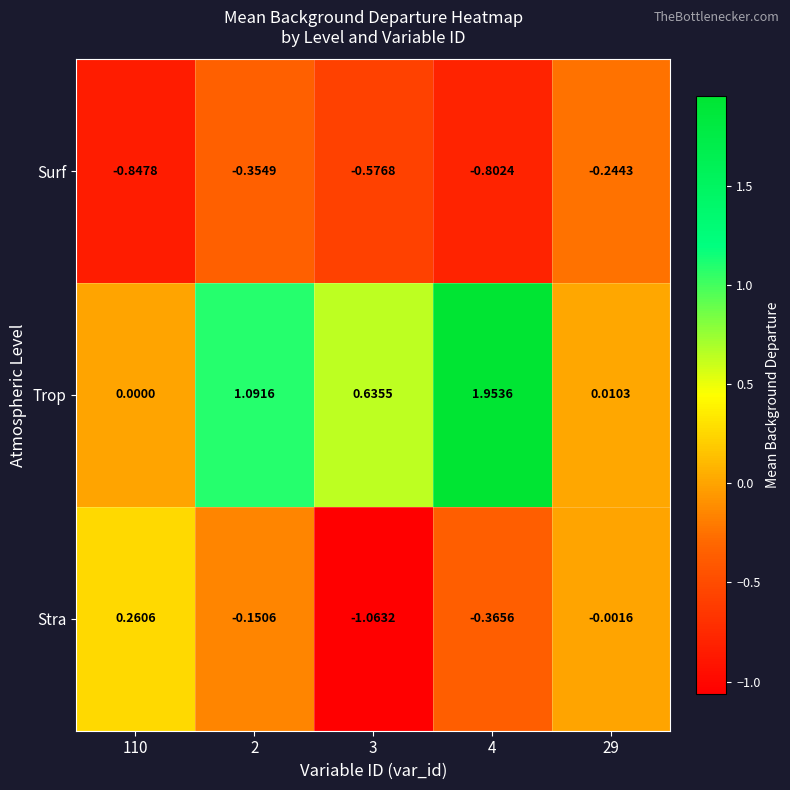

Which series has the largest total across all categories?

Trop